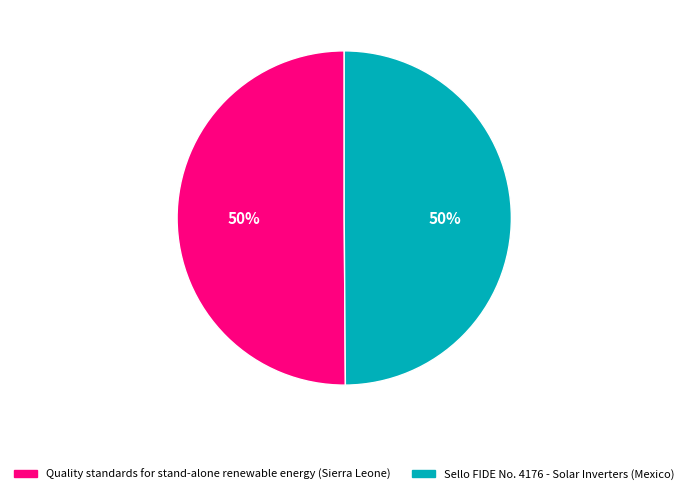

Is it true that Quality standards for stand-alone renewable energy (Sierra Leone) is 50% of the pie?

True